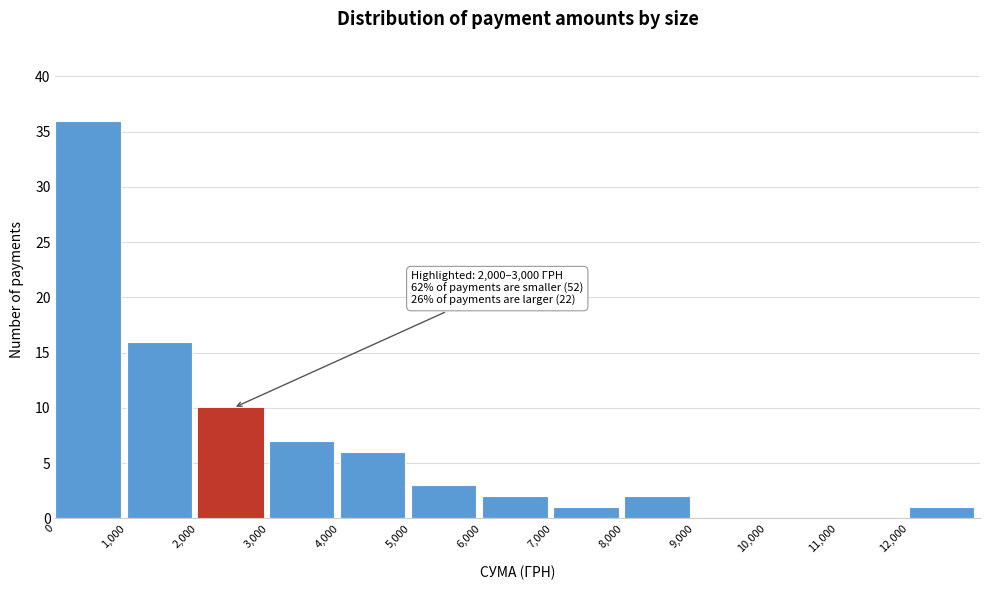

Over which range of the x-axis is the bar tallest?

0 to 1000